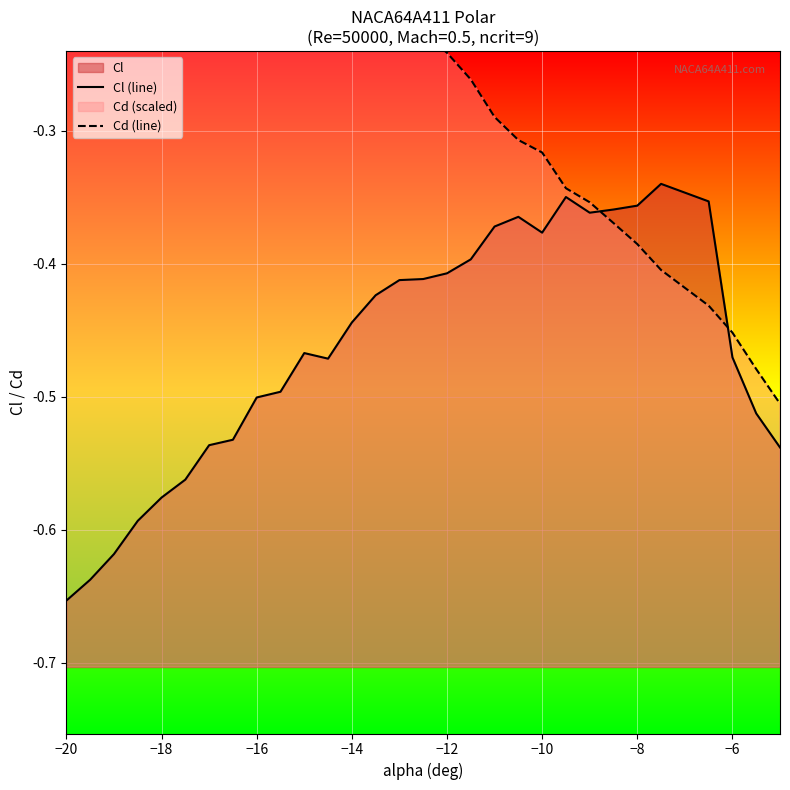

What is the value of the Cd (line) point at the 10th from the left?

-0.1